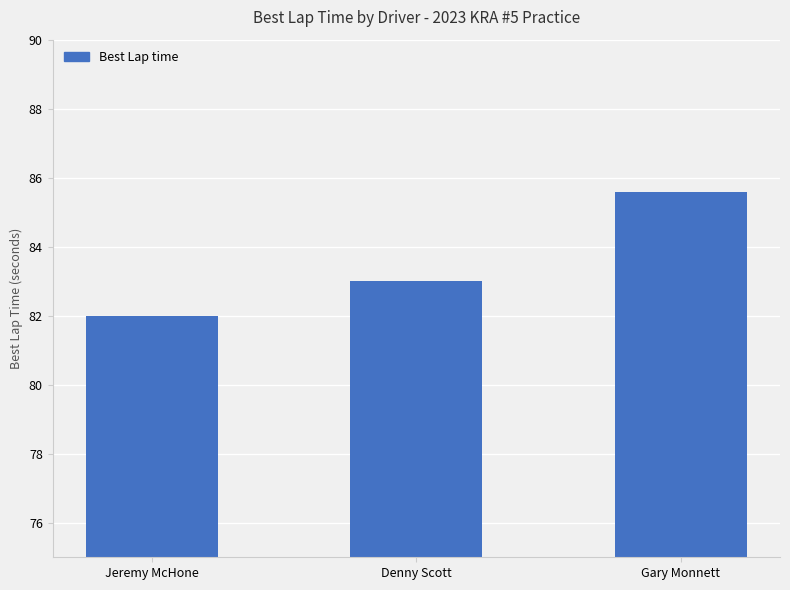

Reading right to left, list all the values displayed in this chart.

Gary Monnett=85.6	Denny Scott=83.0	Jeremy McHone=82.0